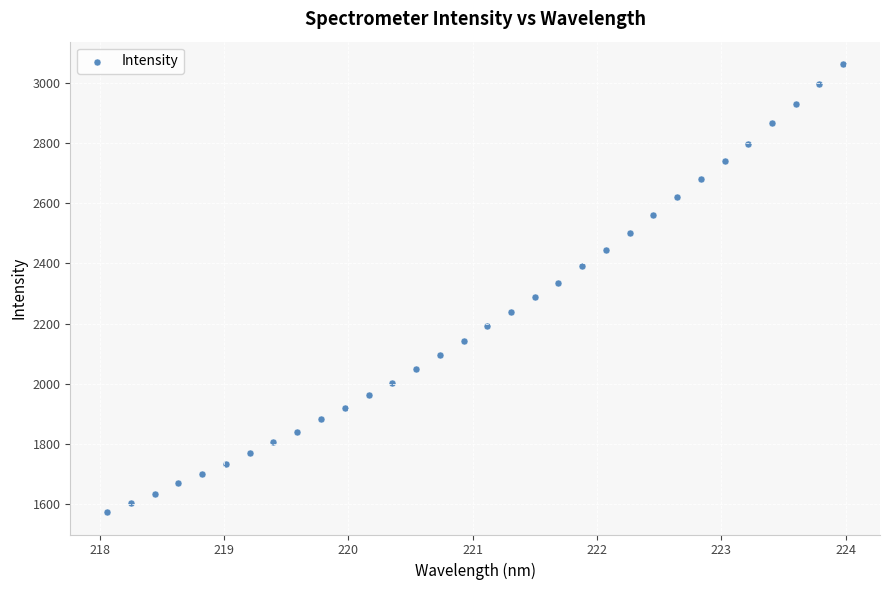

What is the range of Y values (max minus min)?

1487.8